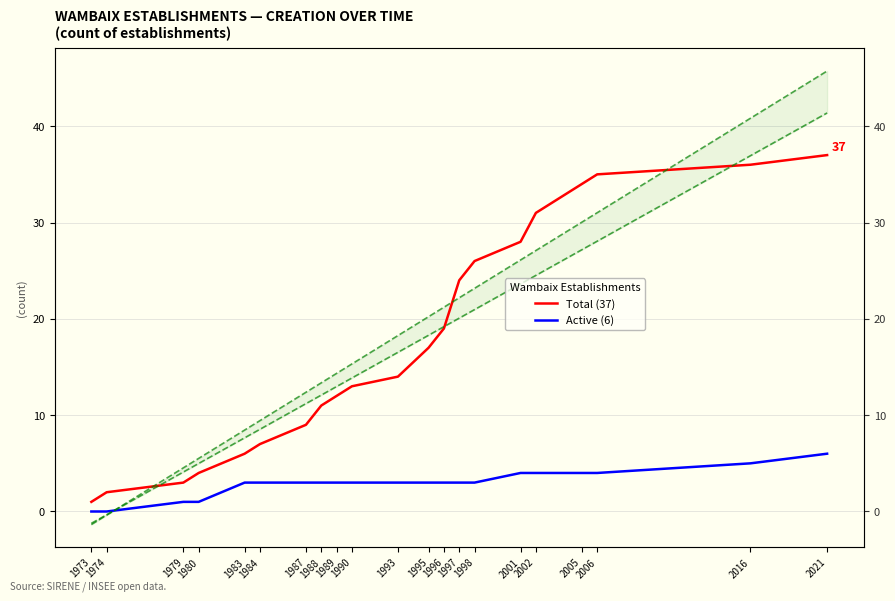

True or false: Active (6) and Total (37) intersect in this chart.

False